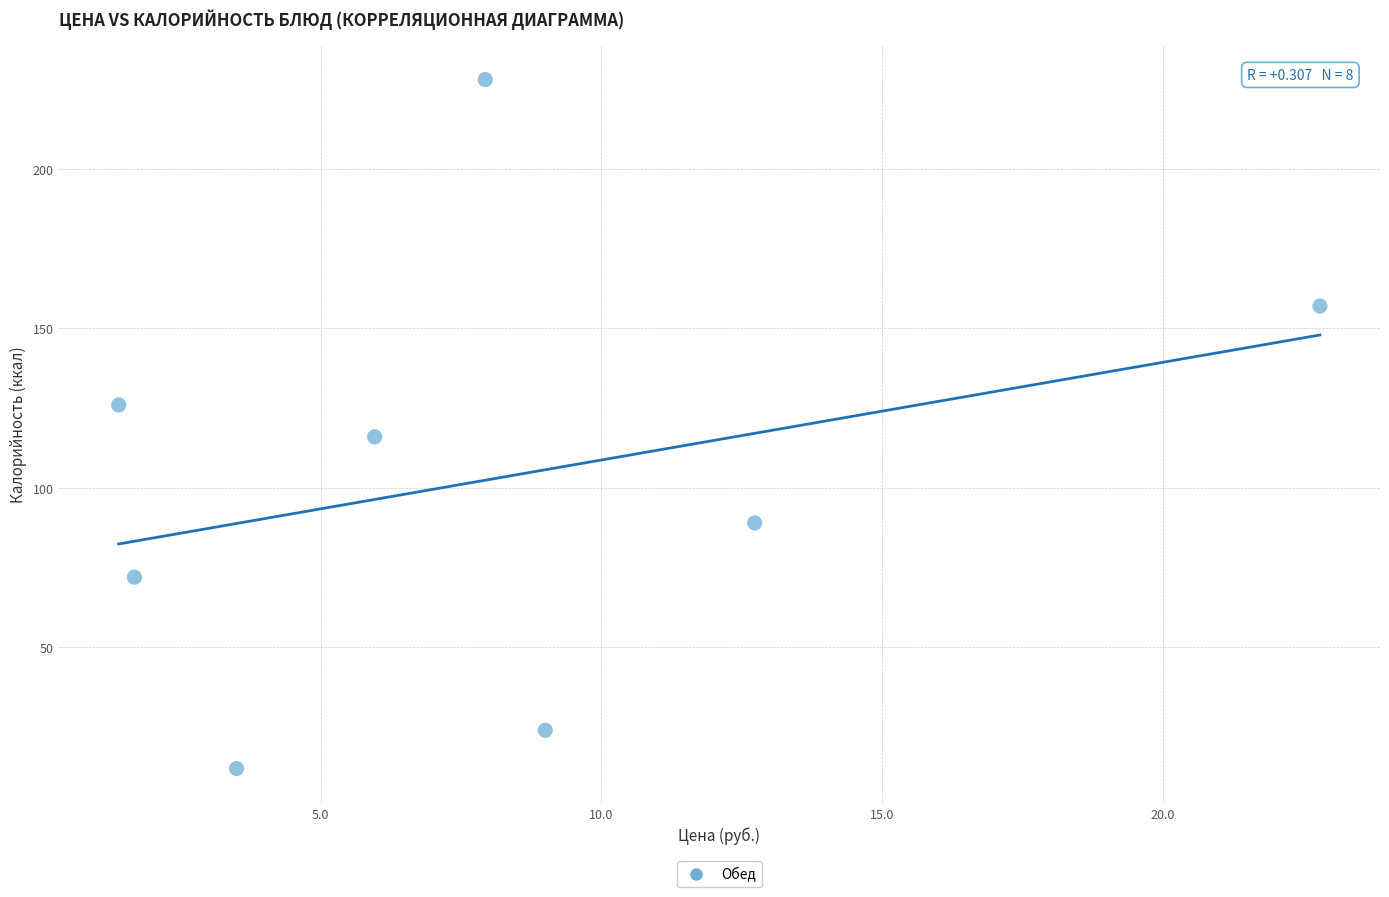

What is the range of Y values (max minus min)?

216